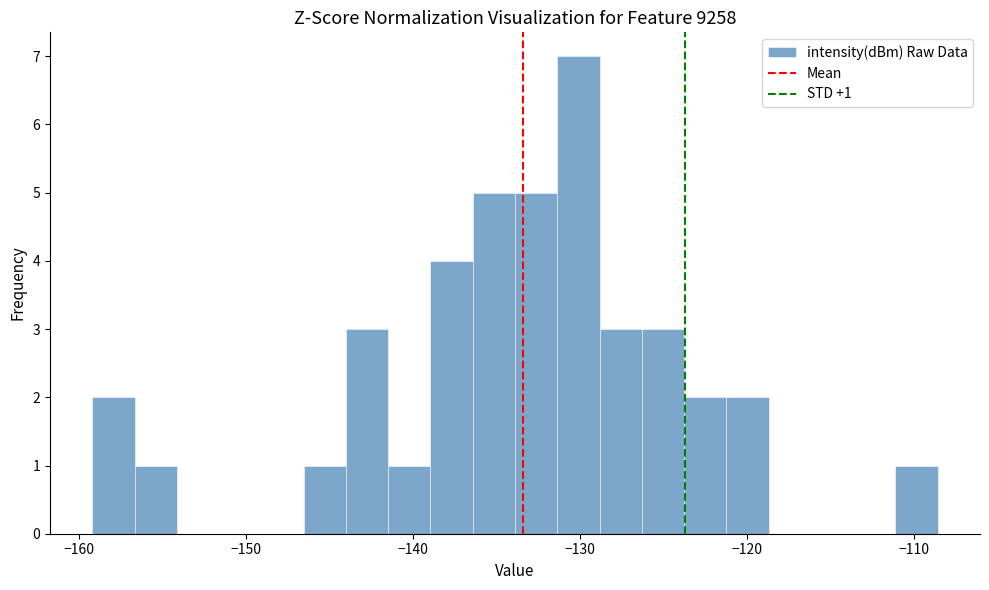

Around what value on the x-axis is the tallest bar? Give the approximate position of its centre, as read against the axis.

-130